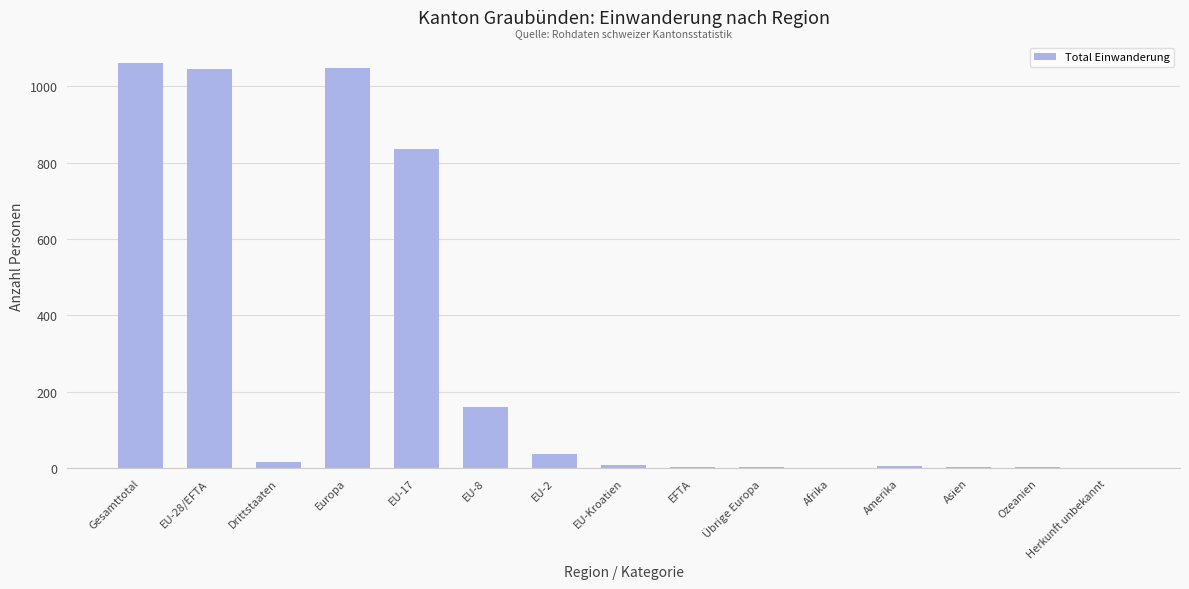

Is it true that the value at EU-28/EFTA is 1046?

True